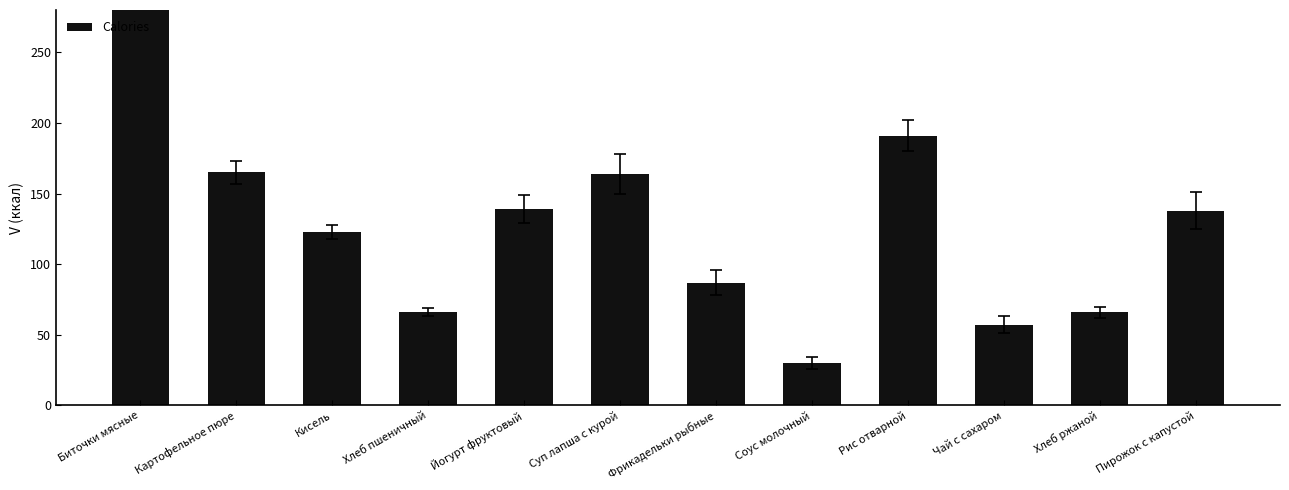

Reading right to left, list all the values displayed in this chart.

138	66	57	191	30	87	164	139	66	123	165	678